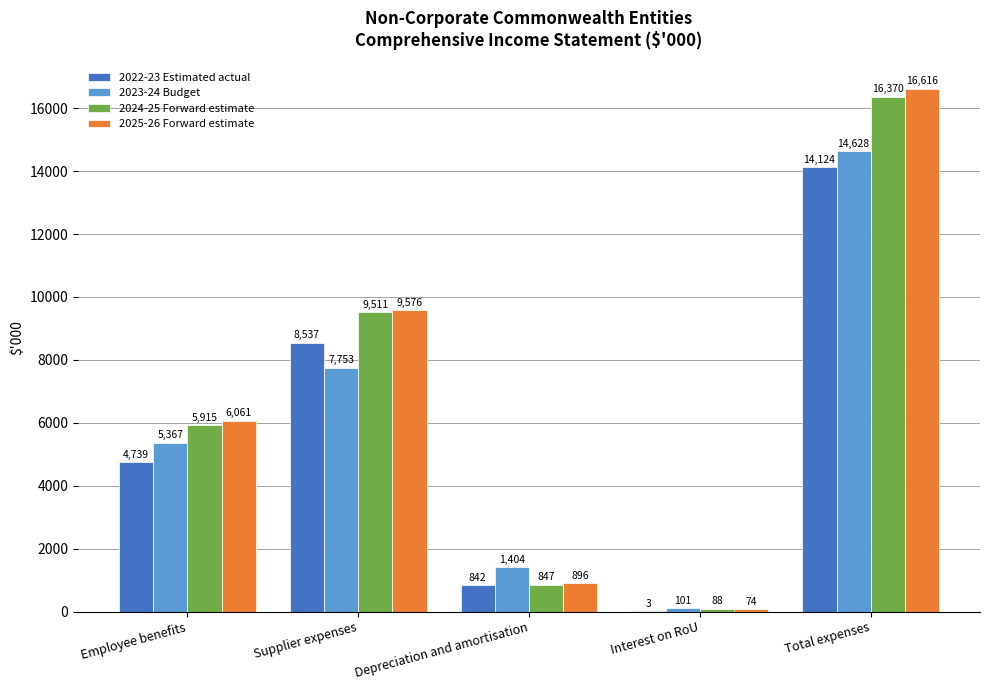

Is it true that 2025-26 Forward estimate equals 5374 at Supplier expenses?

False